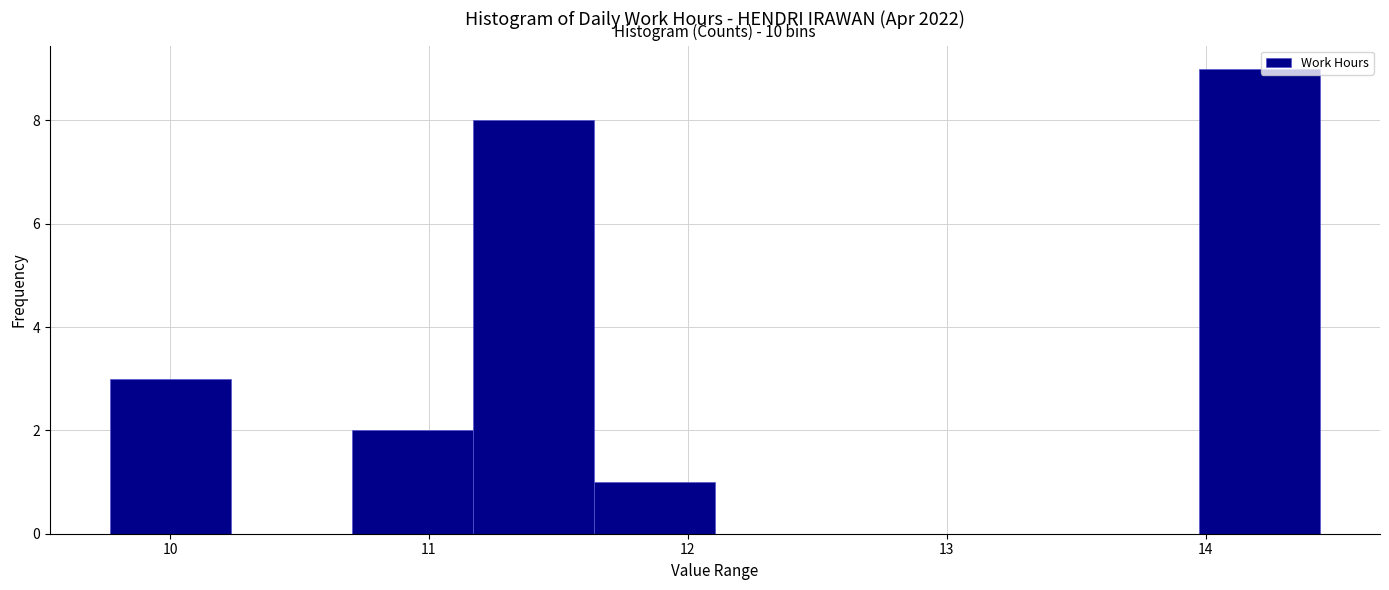

Over which range of the x-axis is the bar tallest?

14.0 to 14.4